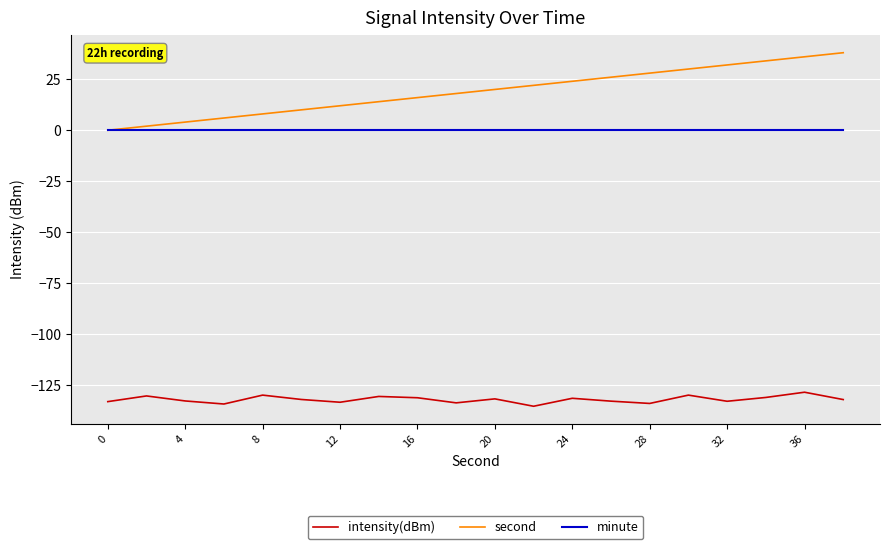

True or false: intensity(dBm) and second cross at least once.

False